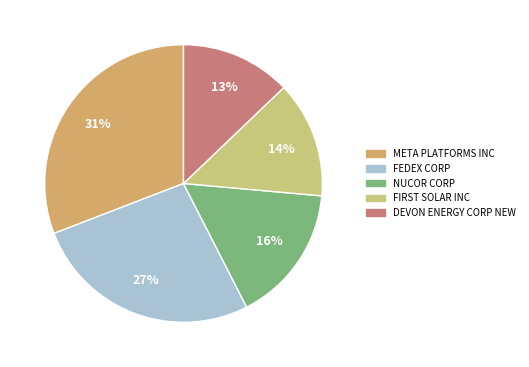

How many slices are in this pie chart?

5